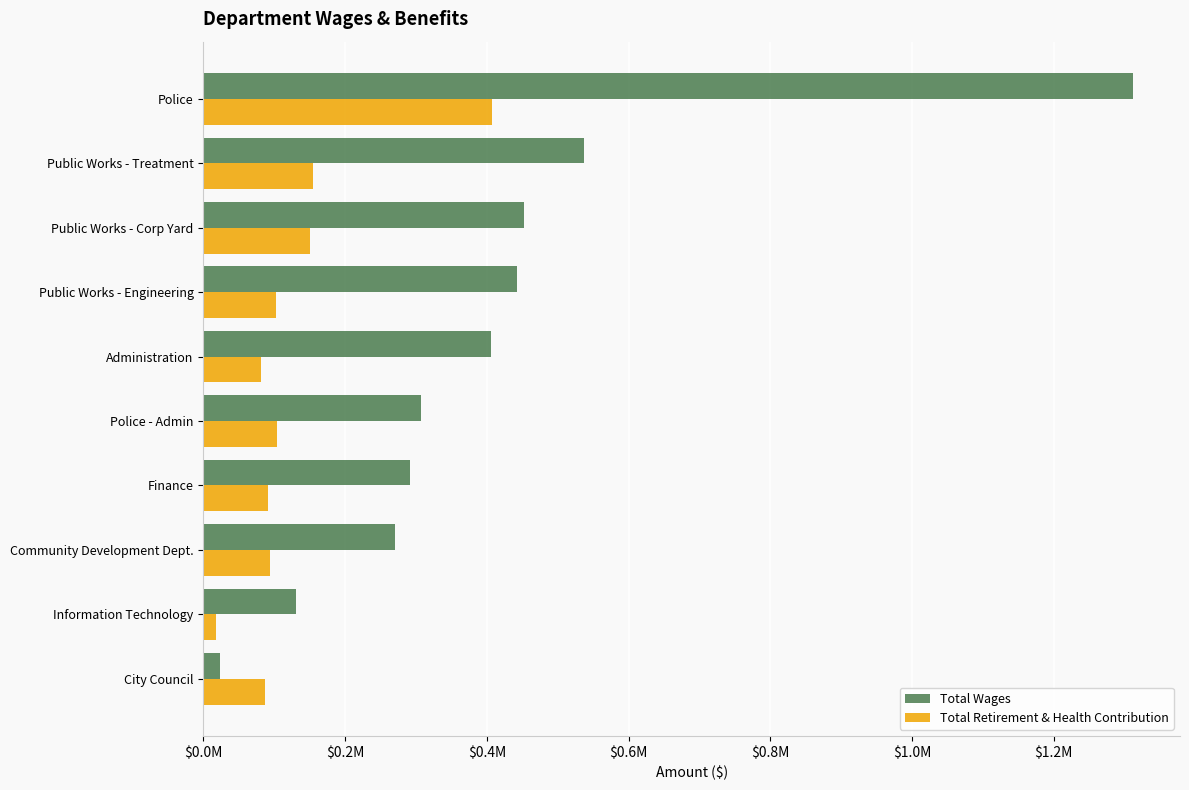

What are all the series names shown in the legend?

Total Wages, Total Retirement & Health Contribution